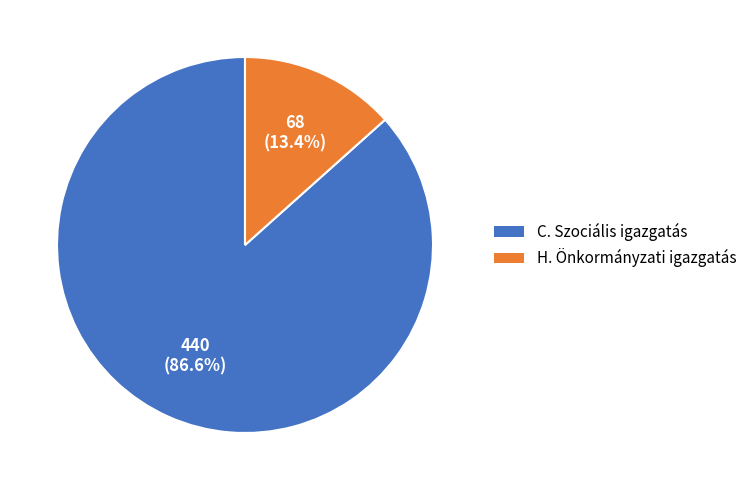

Is there any slice that represents more than half of the pie?

Yes